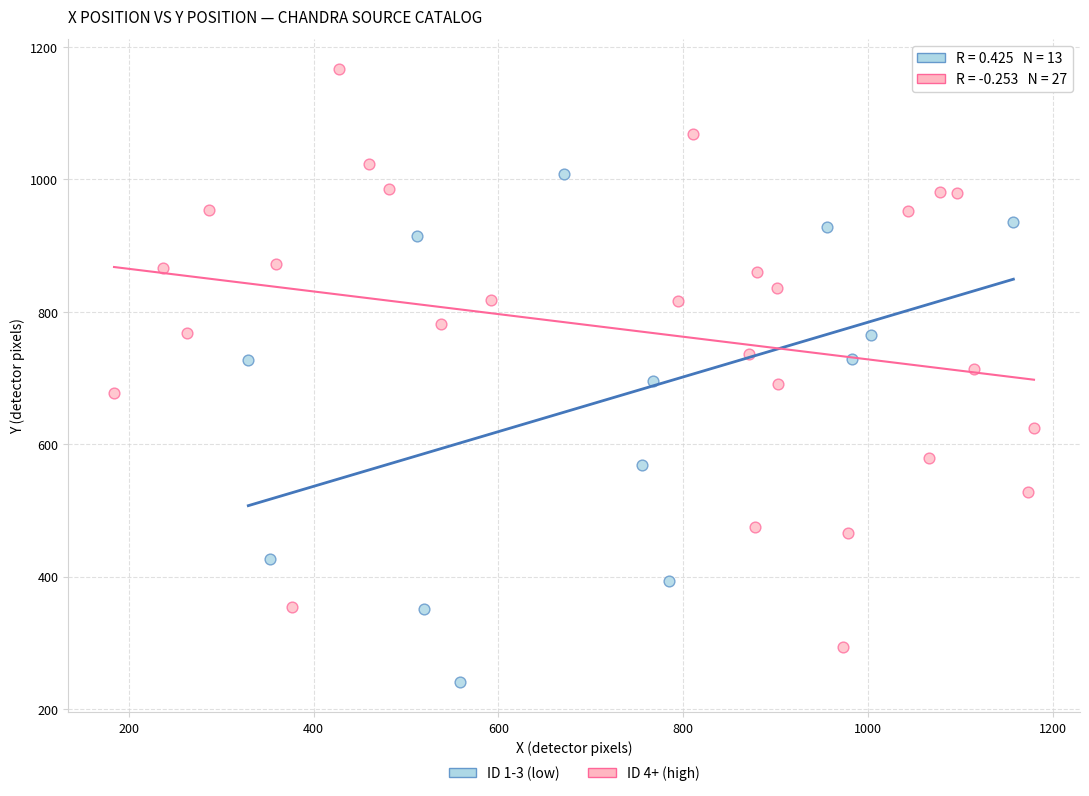

Which series reaches the minimum Y coordinate?

ID 1-3 (low)